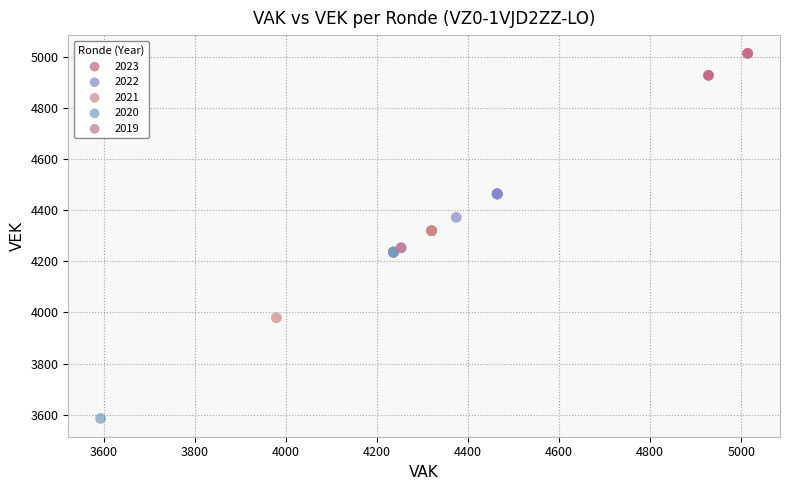

What are all the series names shown in the legend?

2023, 2022, 2021, 2020, 2019